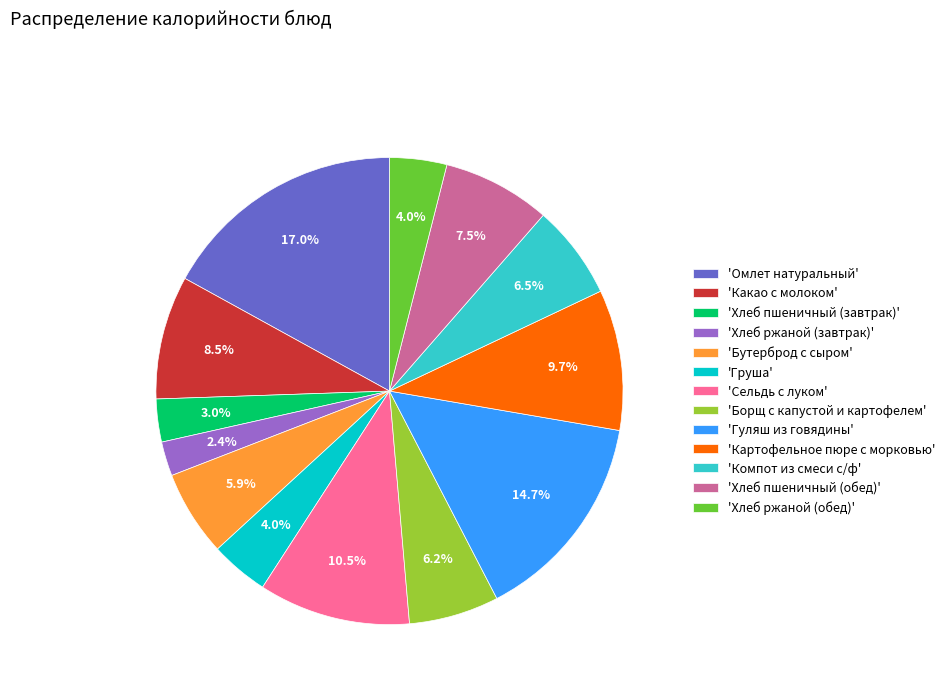

Which category has the smallest portion of the pie?

'Хлеб ржаной (завтрак)'